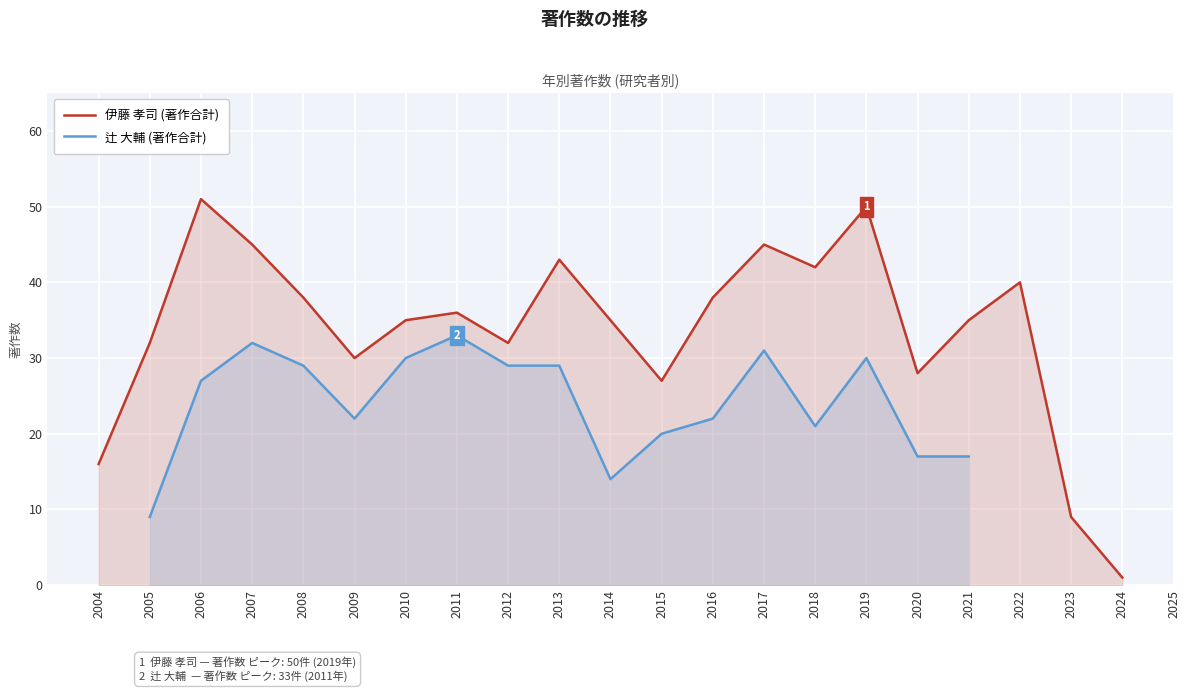

The 辻 大輔 (著作合計) series shows 30.8 at 2018. True or false?

False